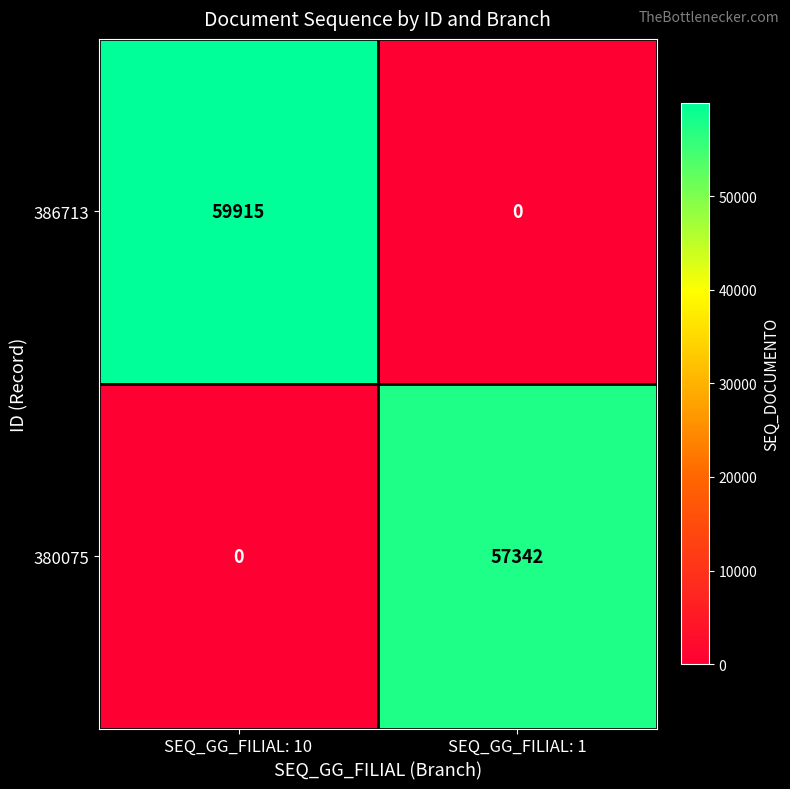

Reading right to left, extract all data points from this chart.

386713: SEQ_GG_FILIAL: 1=0	SEQ_GG_FILIAL: 10=59915
380075: SEQ_GG_FILIAL: 1=57342	SEQ_GG_FILIAL: 10=0